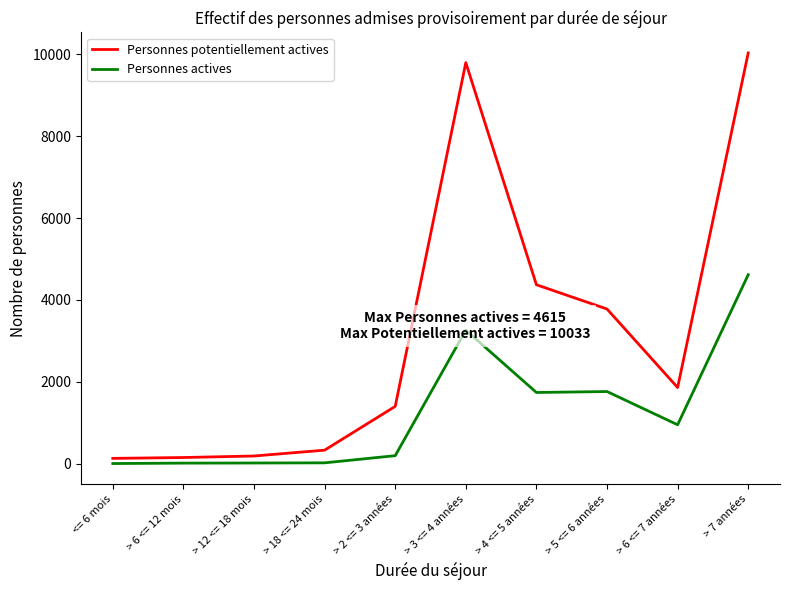

List the series in order of their peak value, highest first.

Personnes potentiellement actives, Personnes actives